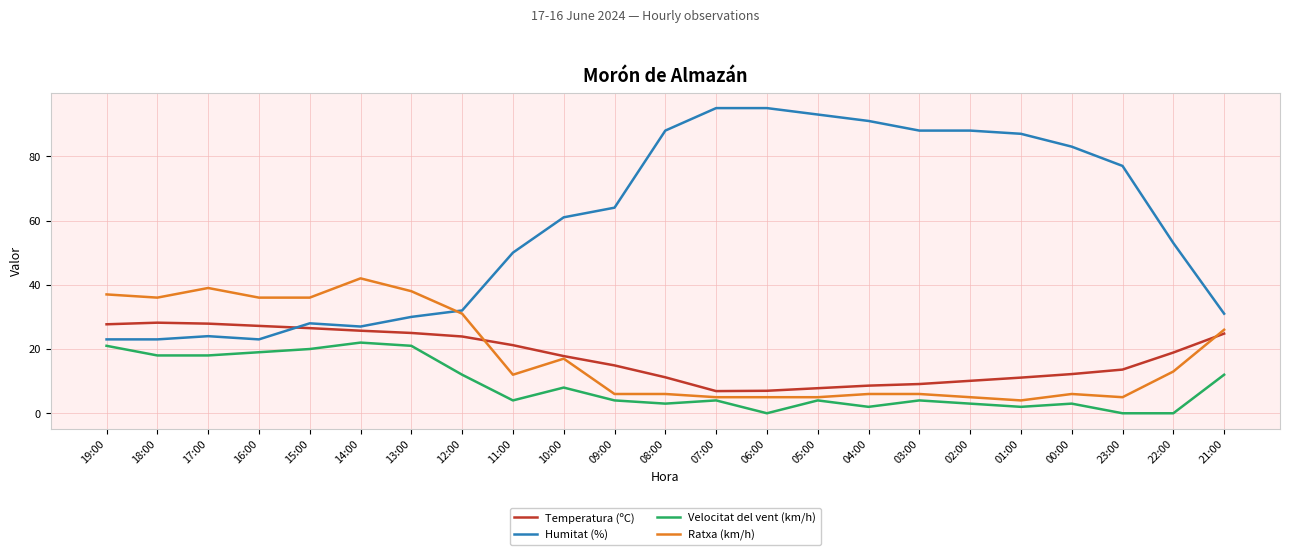

The value of Ratxa (km/h) at 00:00 is 10.0. True or false?

False